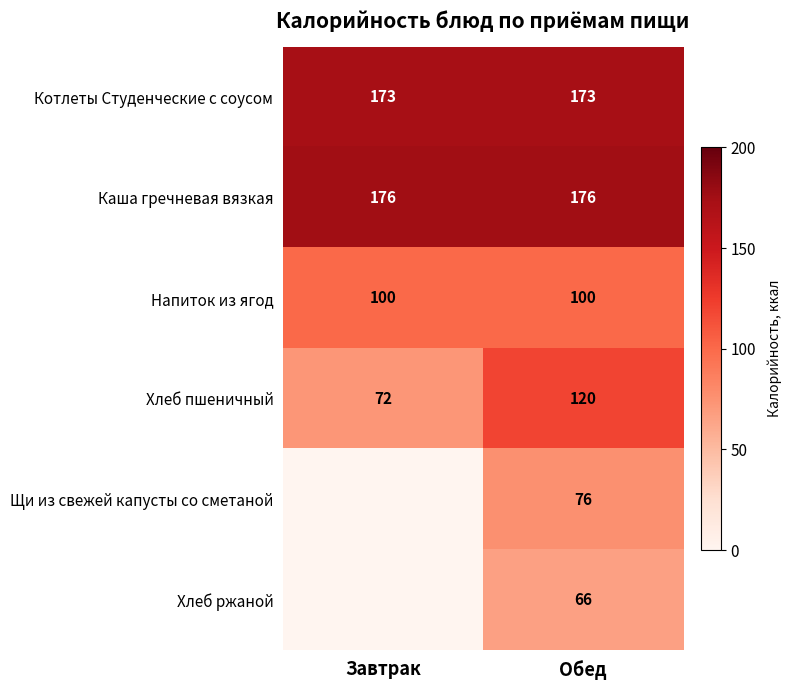

What is the sum of all Котлеты Студенческие с соусом values?

346